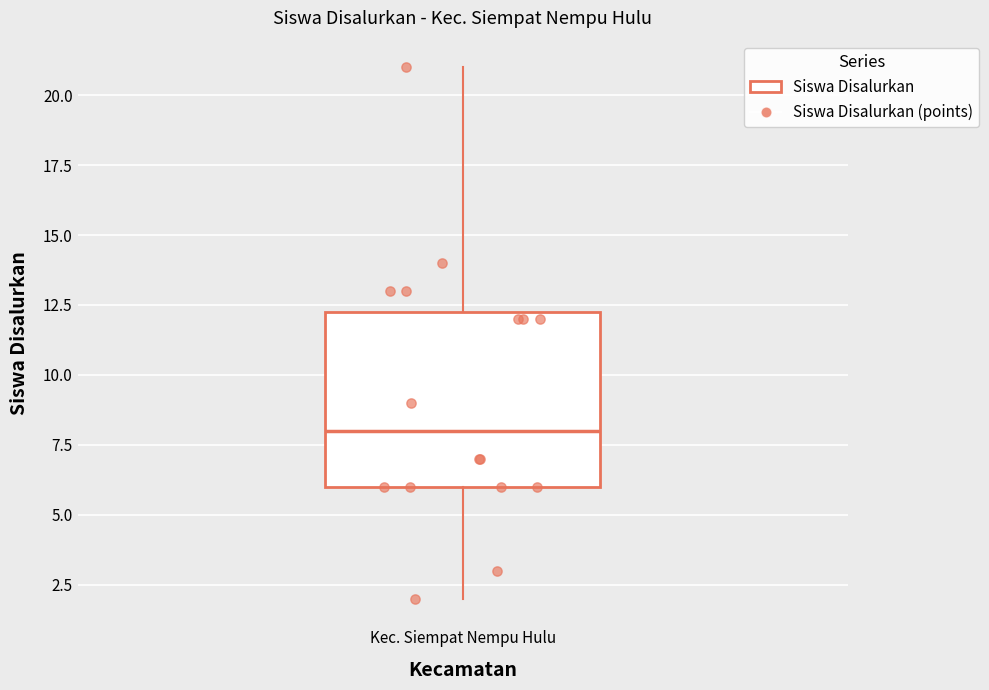

Where does the upper whisker of the box for Kec. Siempat Nempu Hulu end on the y-axis? The values are not printed on the chart, so give them approximately, as read against the axis.

21.0